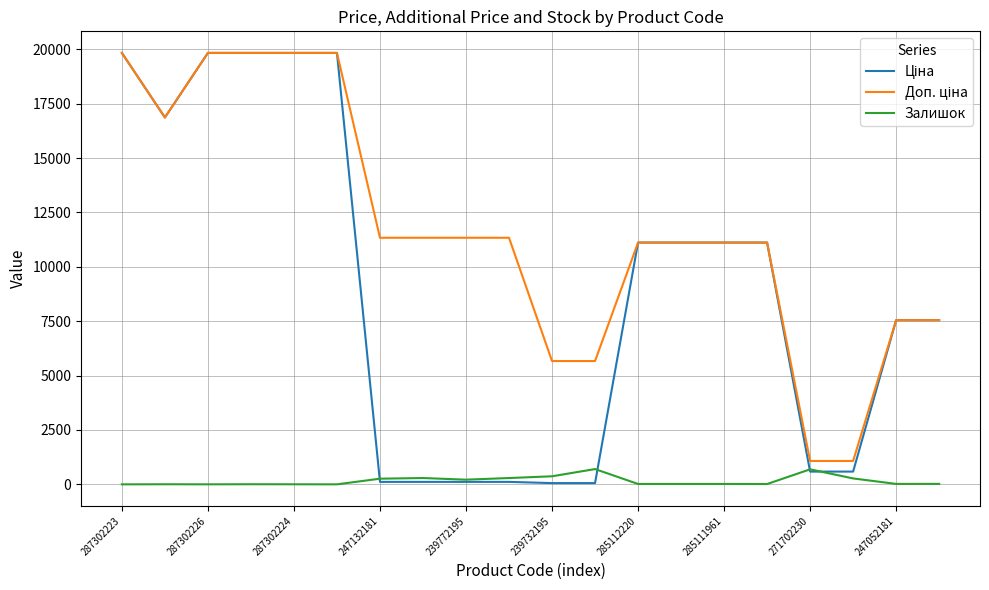

How many lines are shown in the chart?

3